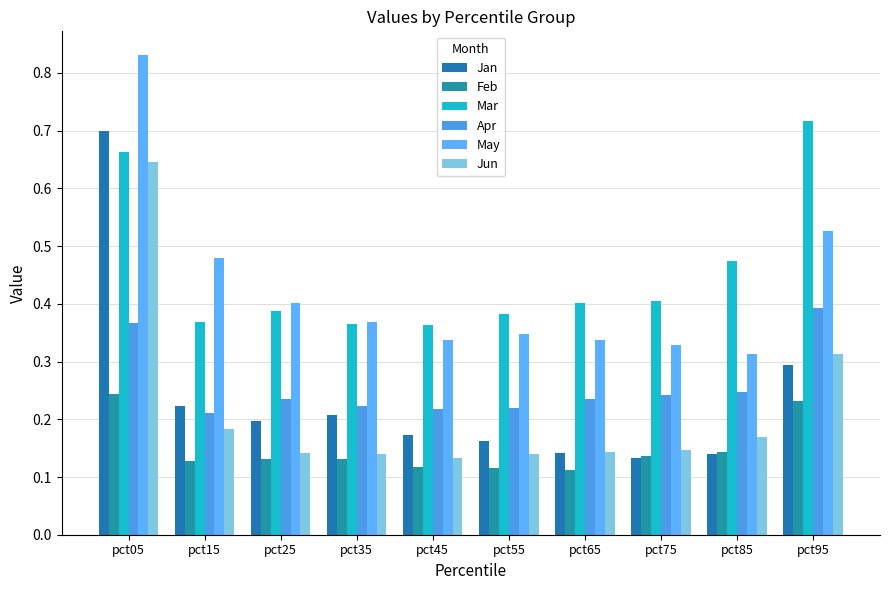

Reading left to right, list all the values displayed in this chart.

Jan: pct05=0.7	pct15=0.2	pct25=0.2	pct35=0.2	pct45=0.2	pct55=0.2	pct65=0.1	pct75=0.1	pct85=0.1	pct95=0.3
Feb: pct05=0.2	pct15=0.1	pct25=0.1	pct35=0.1	pct45=0.1	pct55=0.1	pct65=0.1	pct75=0.1	pct85=0.1	pct95=0.2
Mar: pct05=0.7	pct15=0.4	pct25=0.4	pct35=0.4	pct45=0.4	pct55=0.4	pct65=0.4	pct75=0.4	pct85=0.5	pct95=0.7
Apr: pct05=0.4	pct15=0.2	pct25=0.2	pct35=0.2	pct45=0.2	pct55=0.2	pct65=0.2	pct75=0.2	pct85=0.2	pct95=0.4
May: pct05=0.8	pct15=0.5	pct25=0.4	pct35=0.4	pct45=0.3	pct55=0.3	pct65=0.3	pct75=0.3	pct85=0.3	pct95=0.5
Jun: pct05=0.6	pct15=0.2	pct25=0.1	pct35=0.1	pct45=0.1	pct55=0.1	pct65=0.1	pct75=0.1	pct85=0.2	pct95=0.3